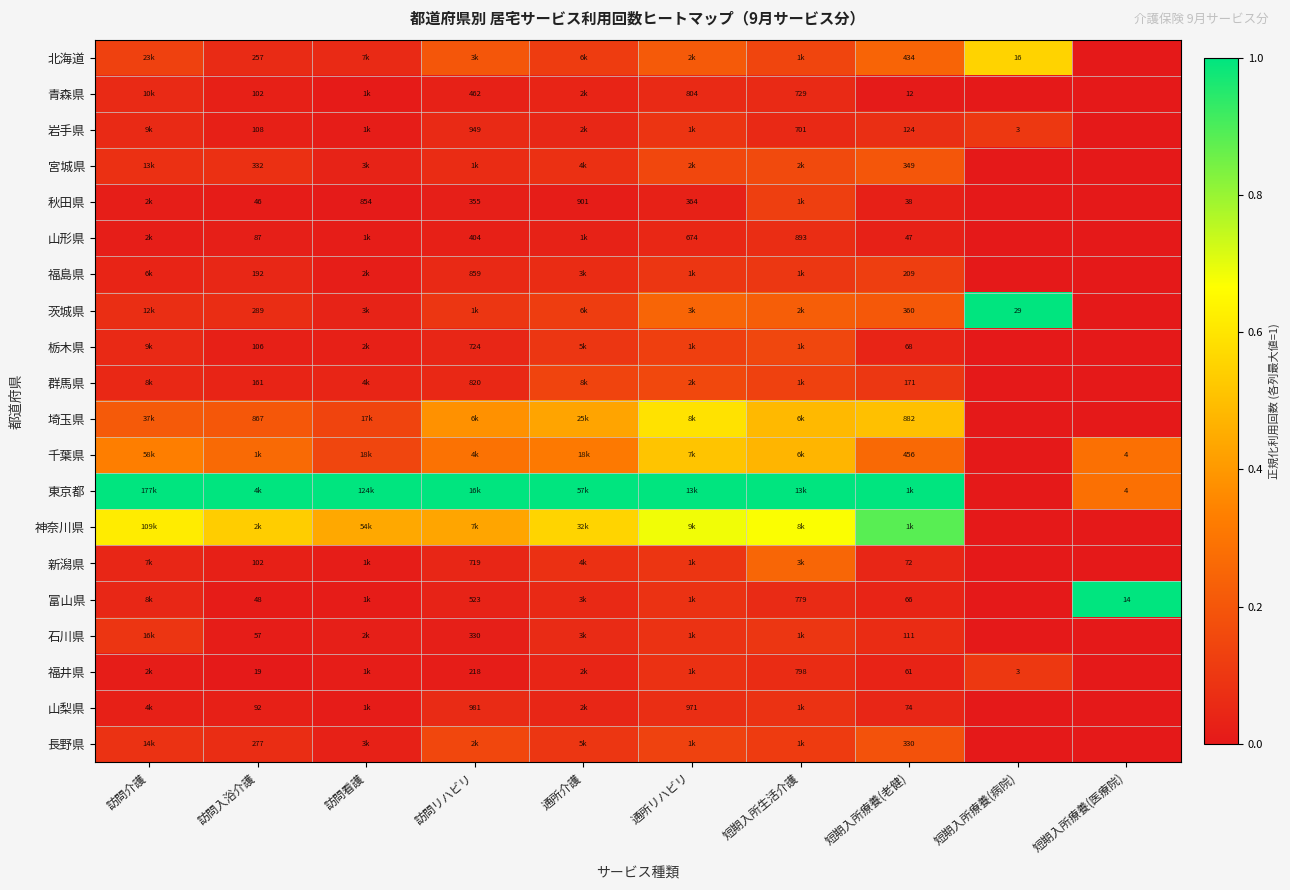

What is the spread (max minus min) of values at 短期入所療養(病院)?

1.0